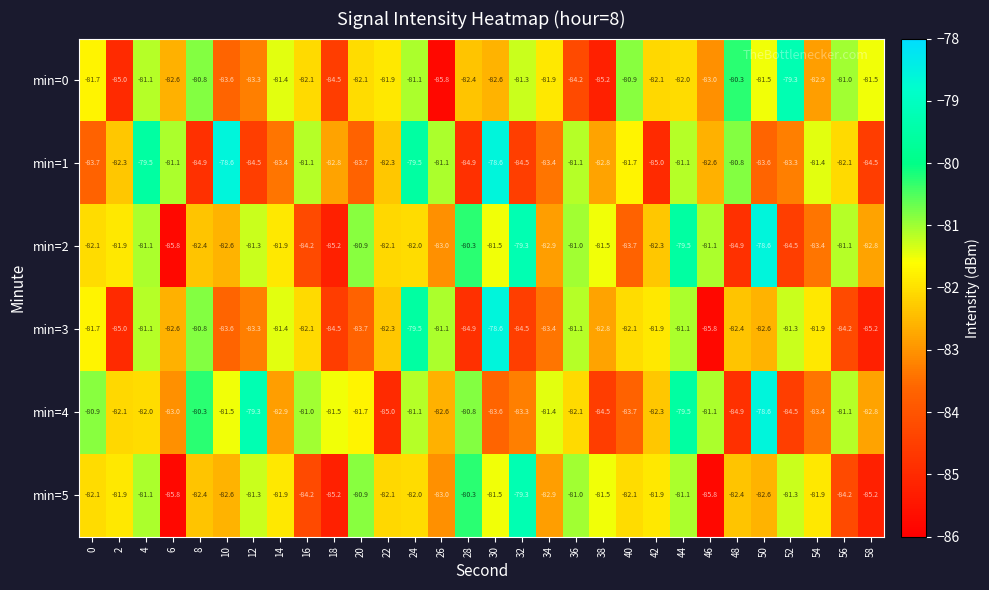

Which series changed the most between 38 and 54?

min=0